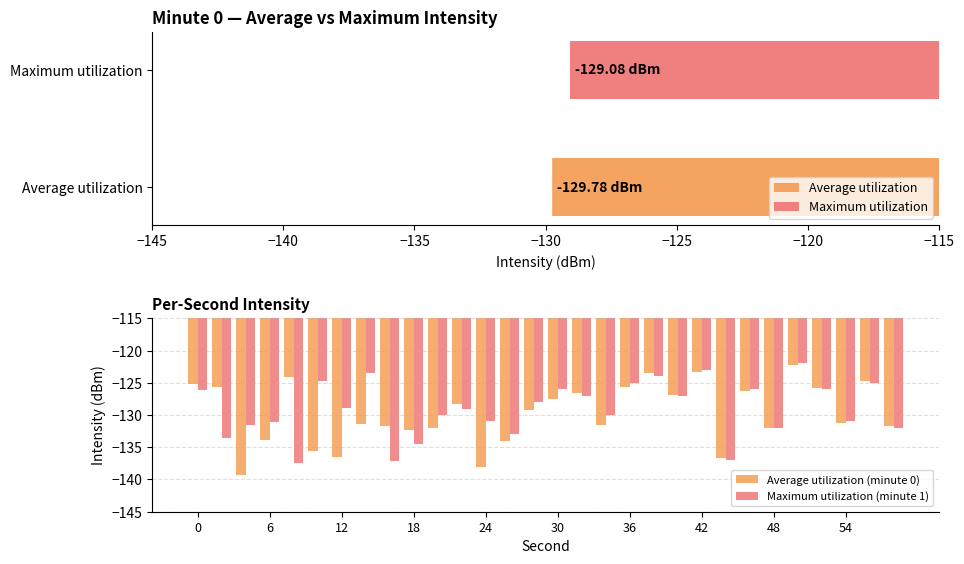

What is the average value of the Average utilization (minute 0) series?

-129.8